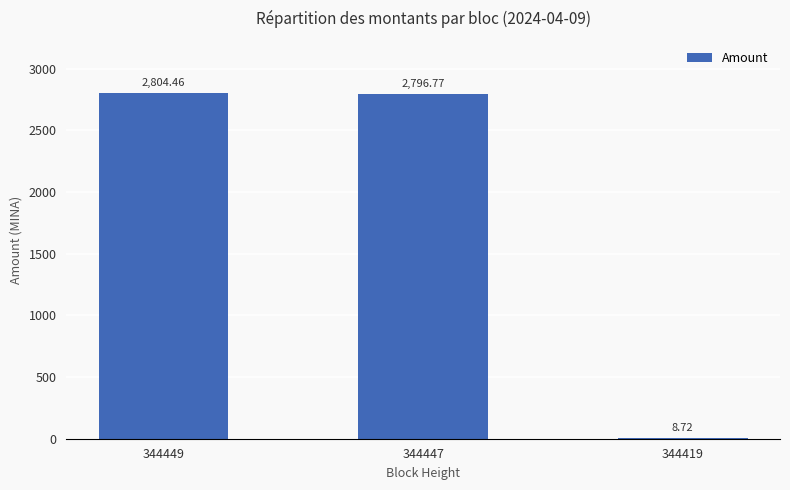

Where is the data nearest to the value 1406?

344447